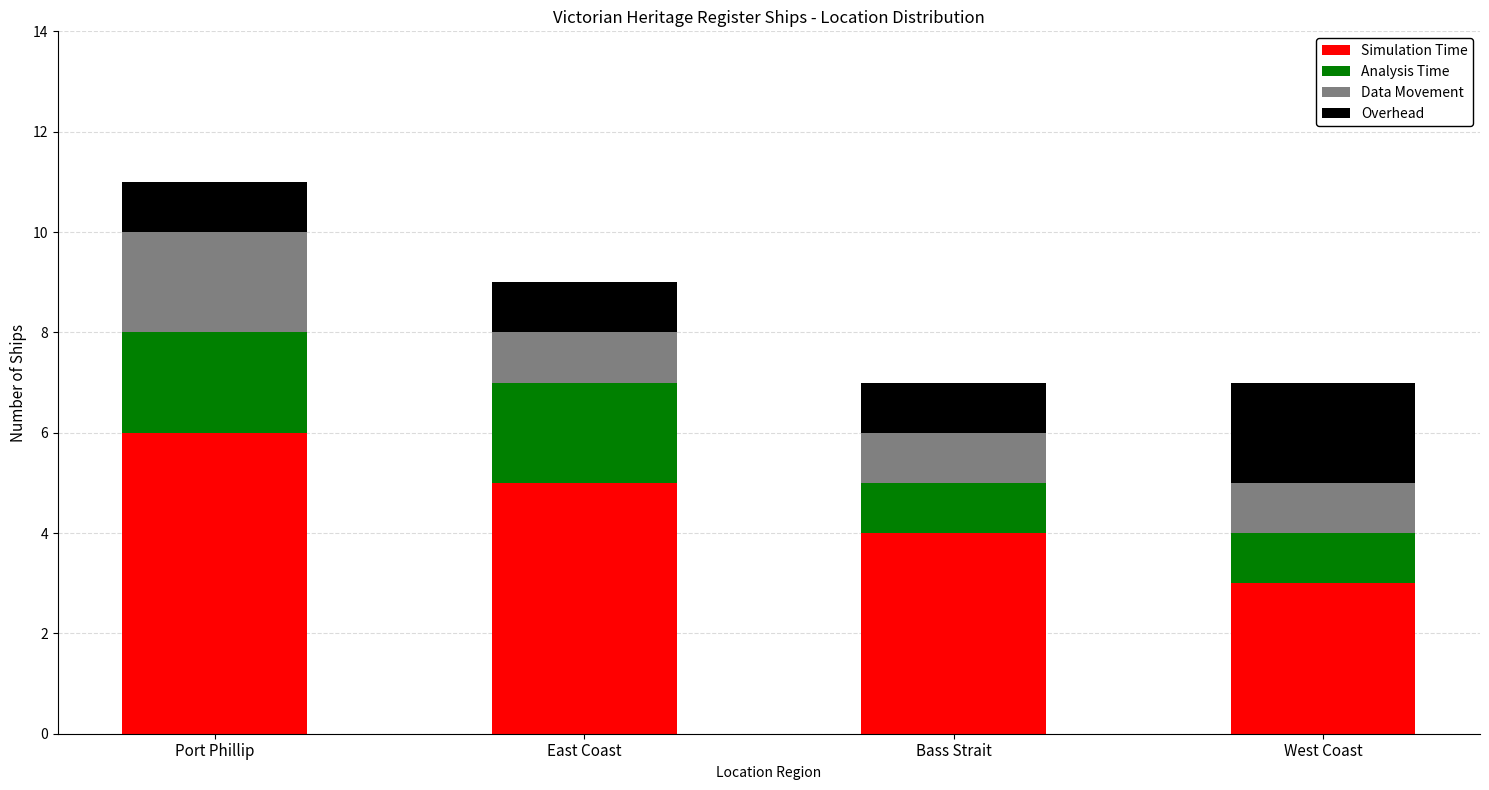

What is the lowest value of the Simulation Time series?

3